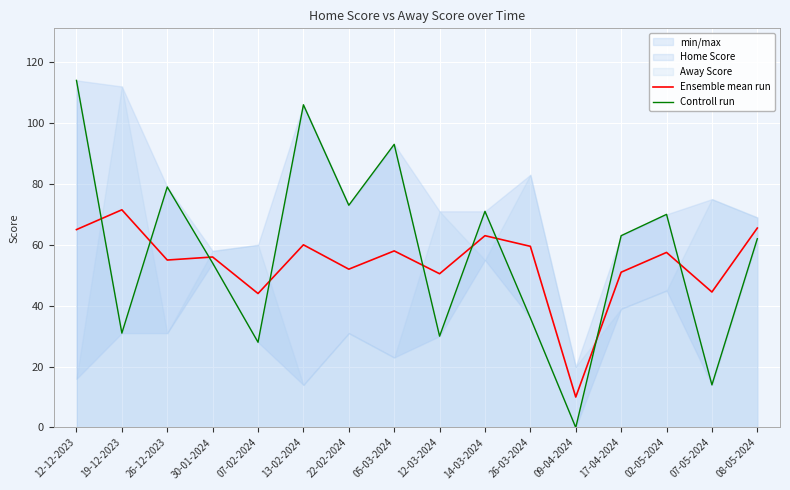

What is the label of the 8th point from the right?

12-03-2024